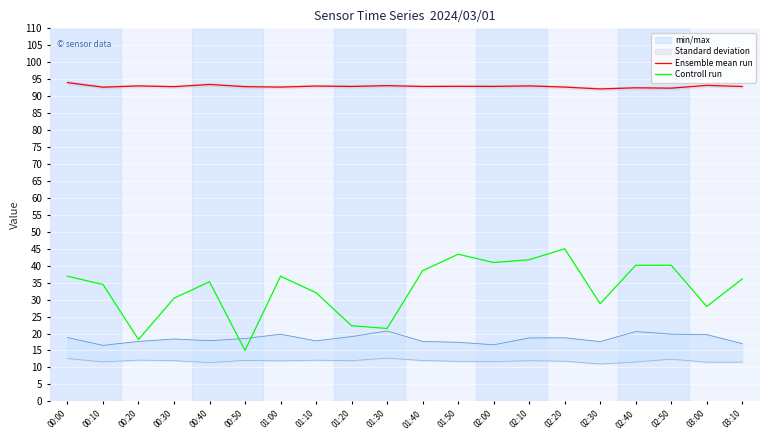

Which series has the largest range (max minus min)?

Controll run